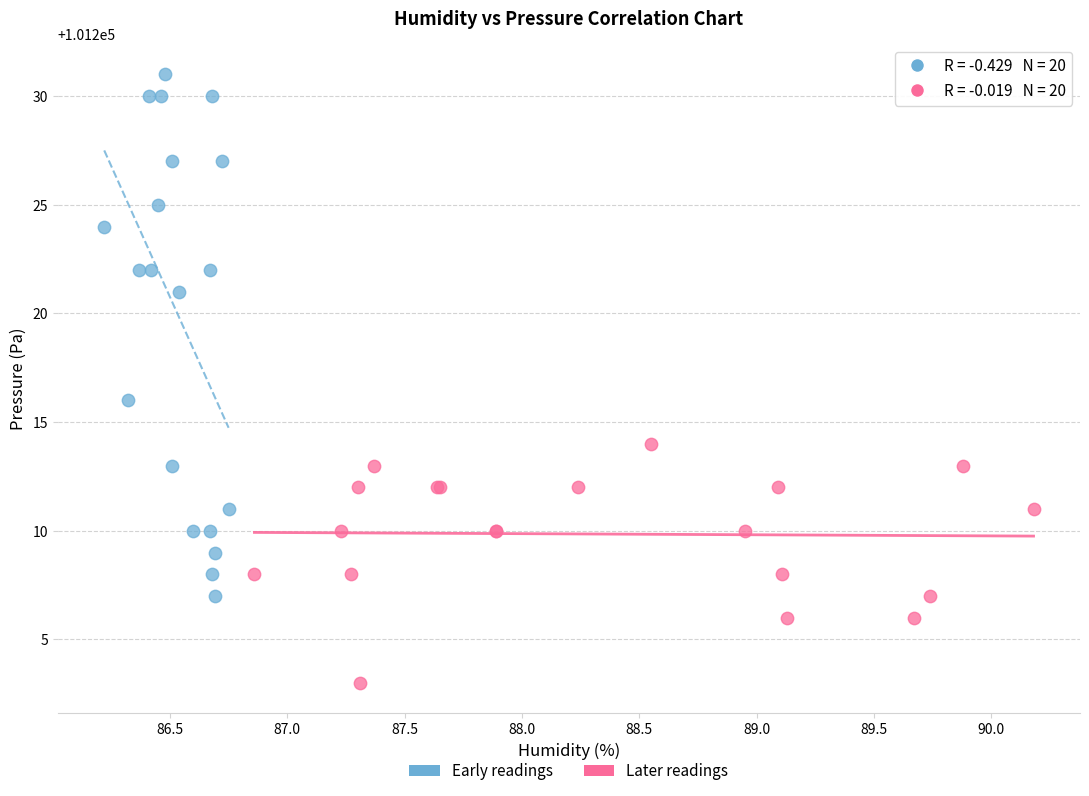

Which series has the widest spread of Y values?

Early readings